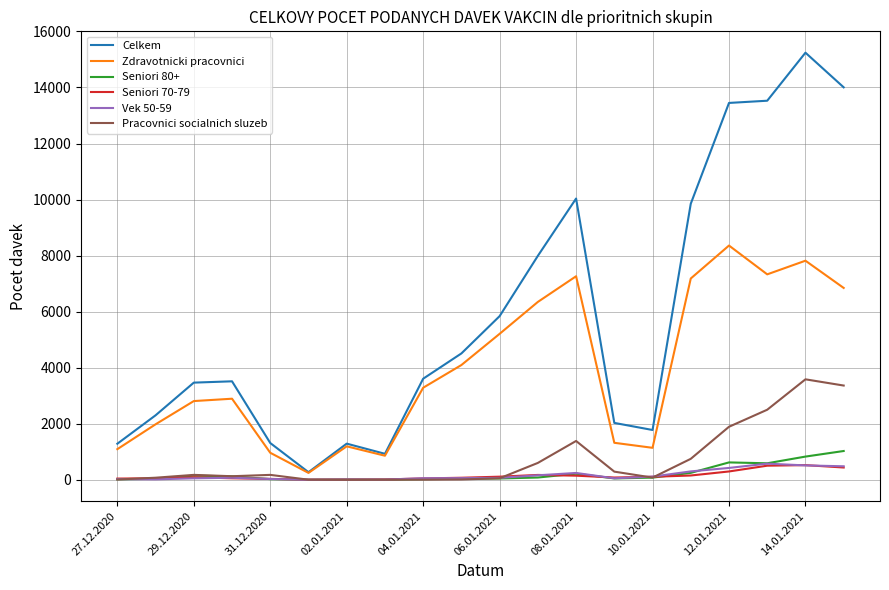

Which series has the largest range (max minus min)?

Celkem